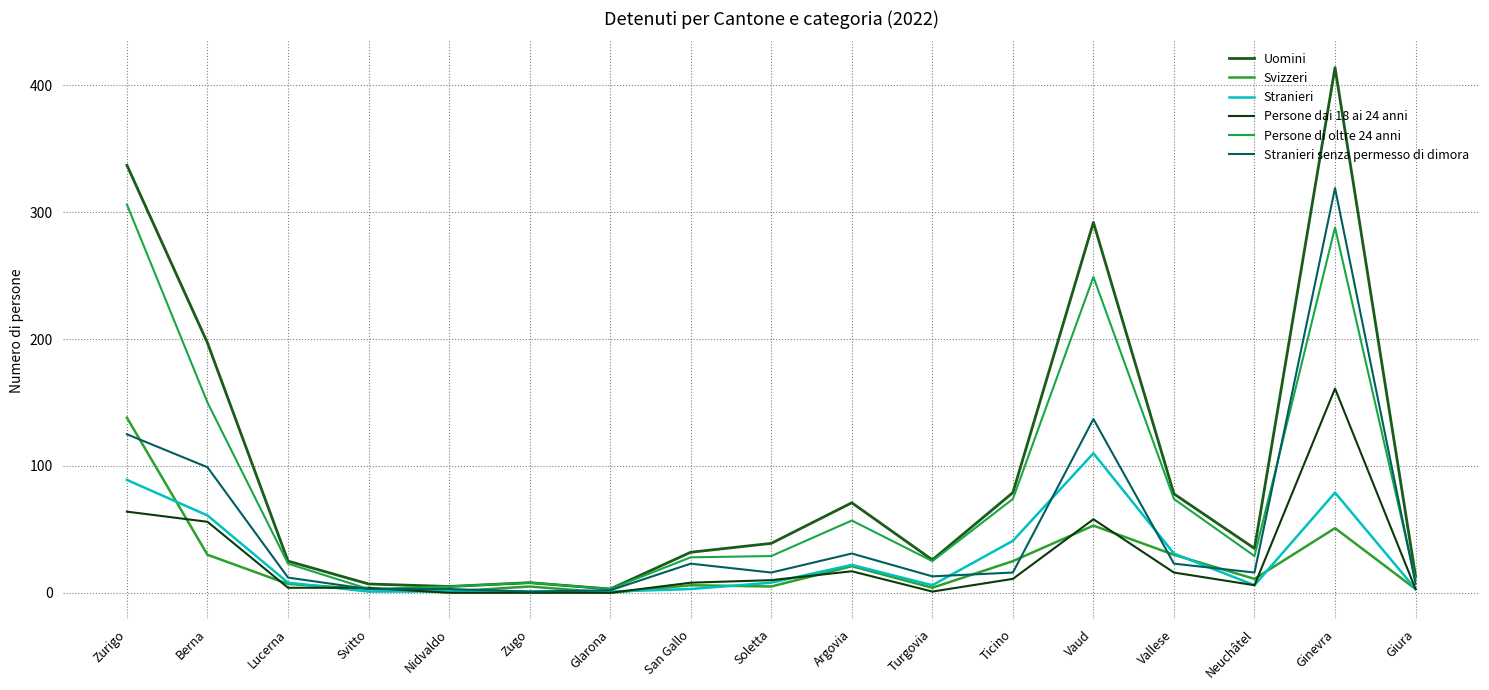

What is the average value of the Uomini series?

98